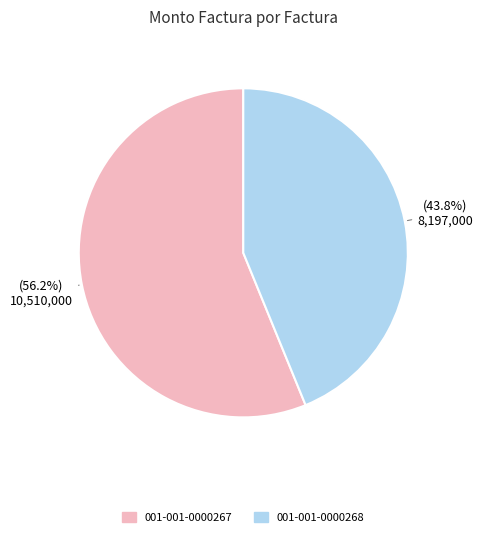

Is there any slice that represents more than half of the pie?

Yes